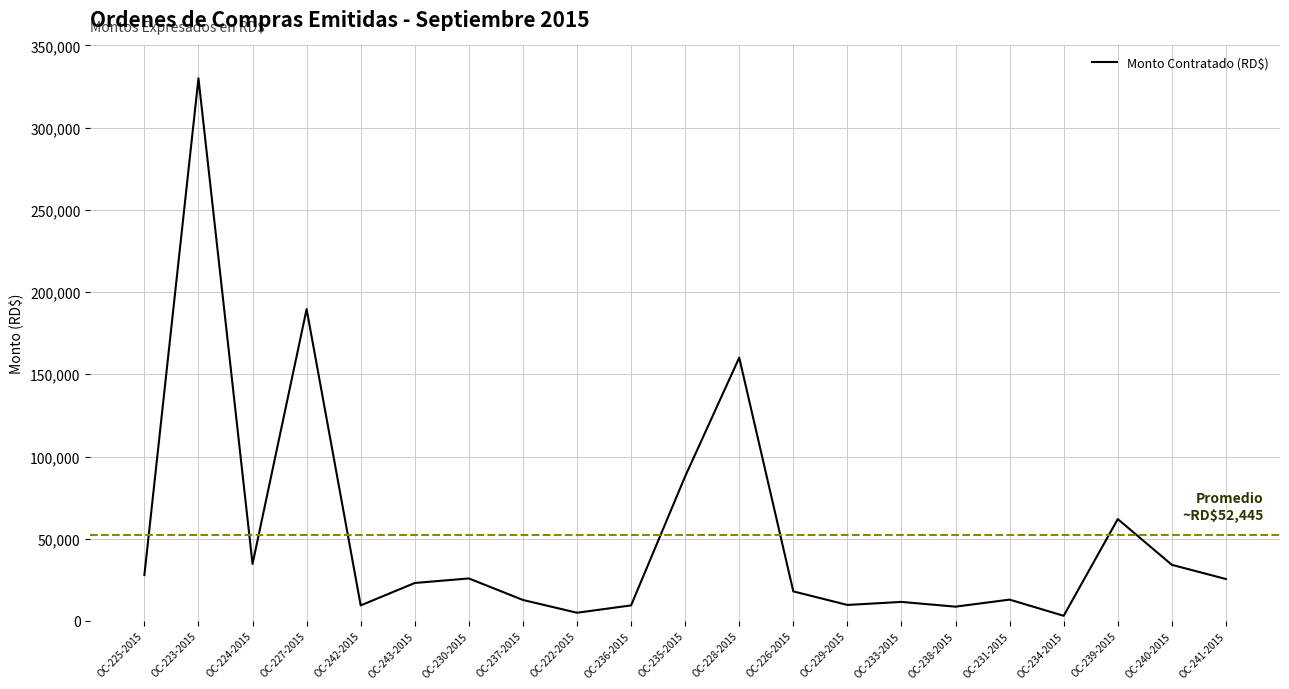

Approximately how many times larger is the value at OC-236-2015 compared to OC-243-2015?

0.4